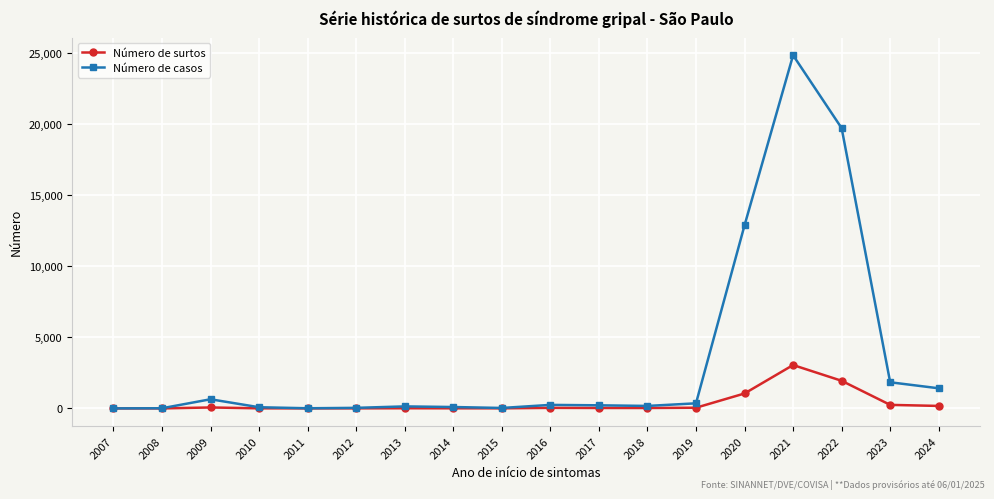

What is the value of the Número de surtos point at the 8th from the left?

8